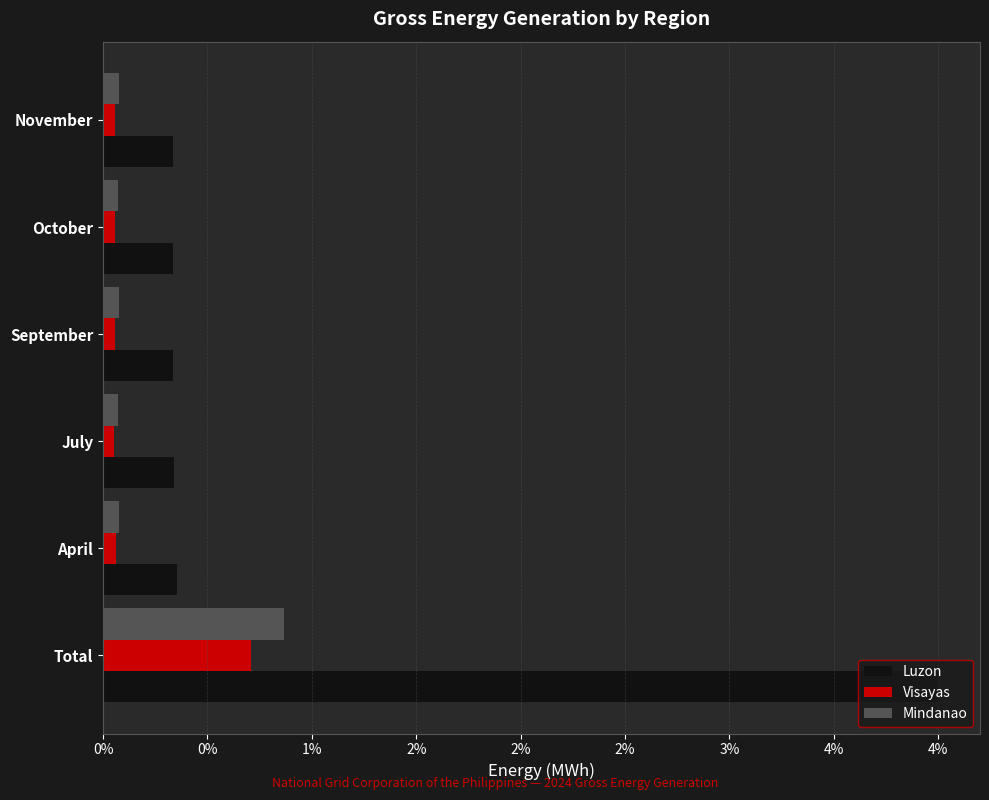

What are all the series names shown in the legend?

Luzon, Visayas, Mindanao